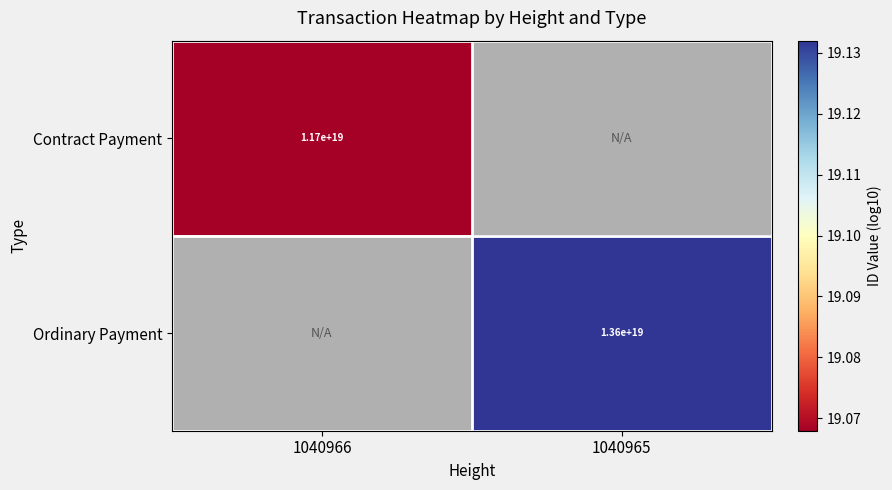

Which label corresponds to the smallest value in the chart?

1040966